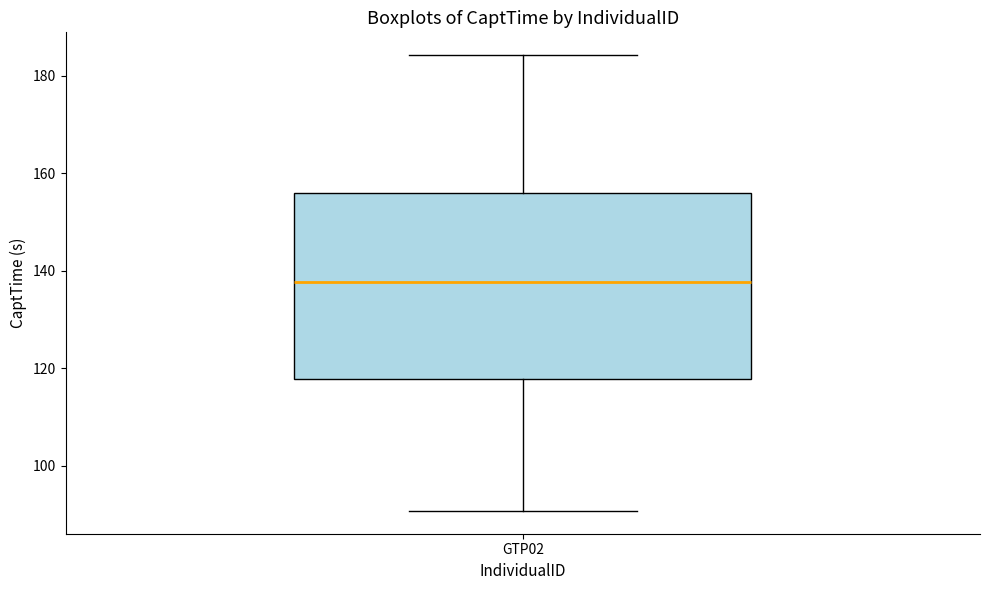

Where is the lower edge of the box for GTP02 on the y-axis? The values are not printed on the chart, so give them approximately, as read against the axis.

118